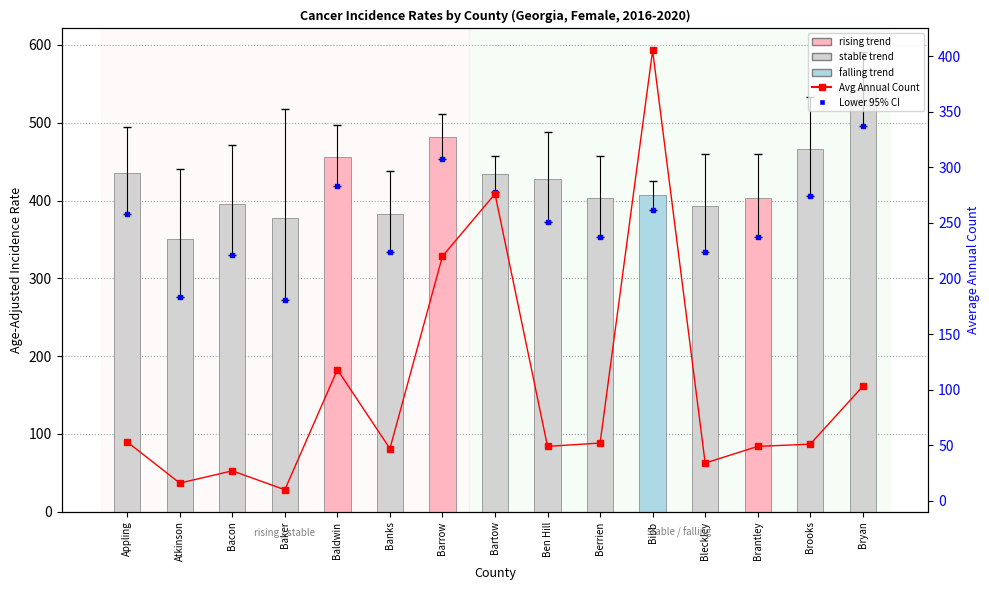

At which category is the sum across all series the highest?

Bibb